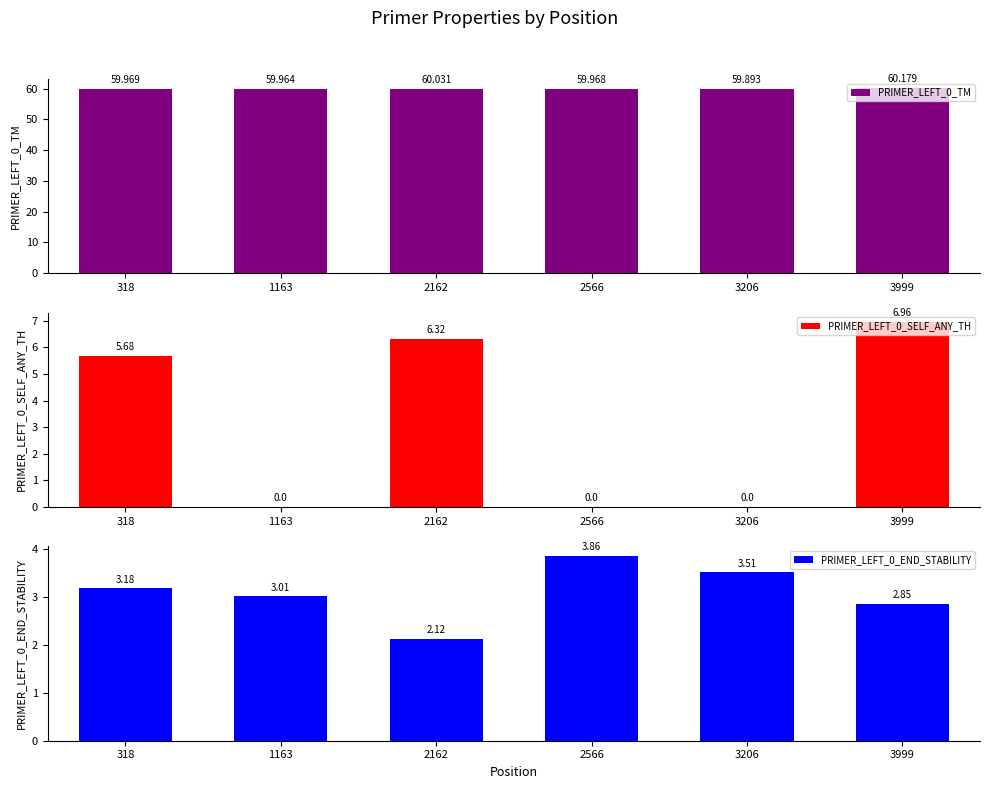

How many PRIMER_LEFT_0_TM values are between 59 and 60?

4